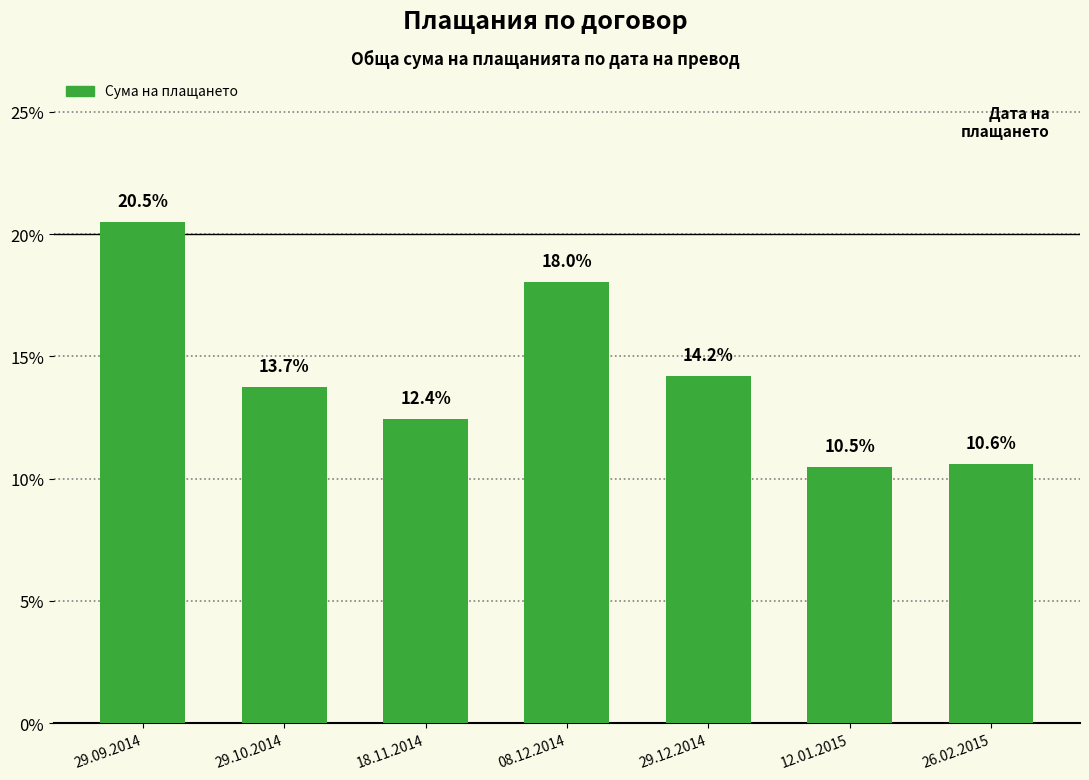

At which label does the data first exceed 13?

29.09.2014